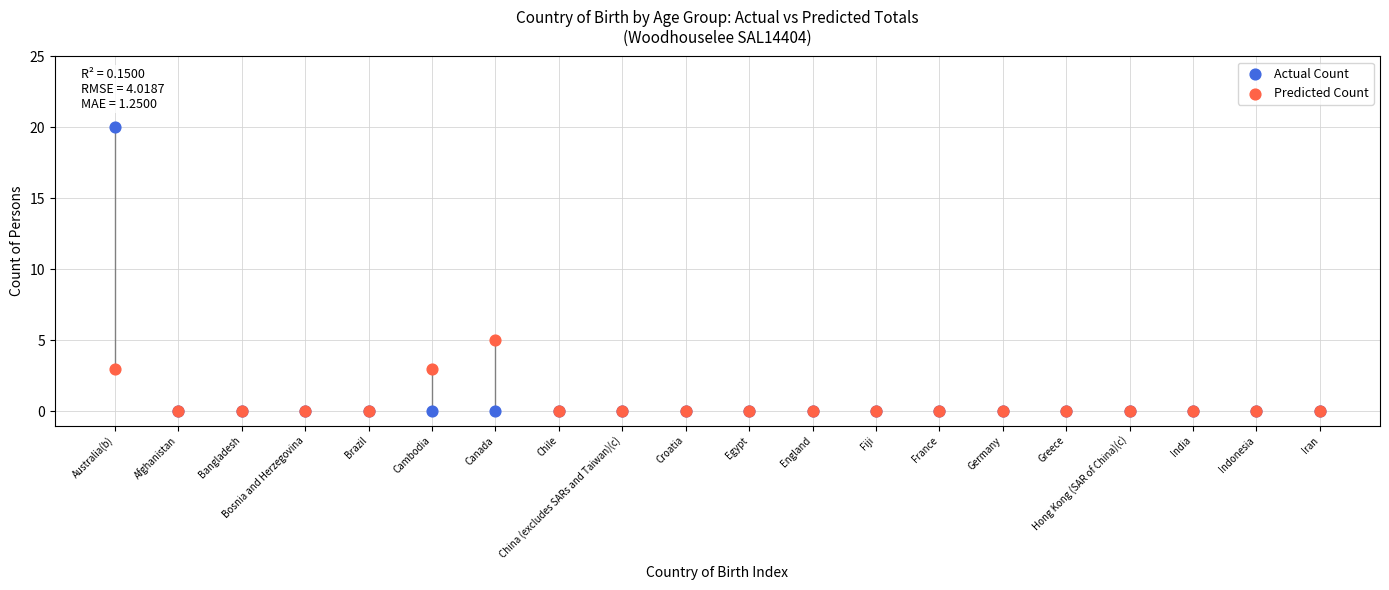

Across all series, what Y value is closest to 10?

5